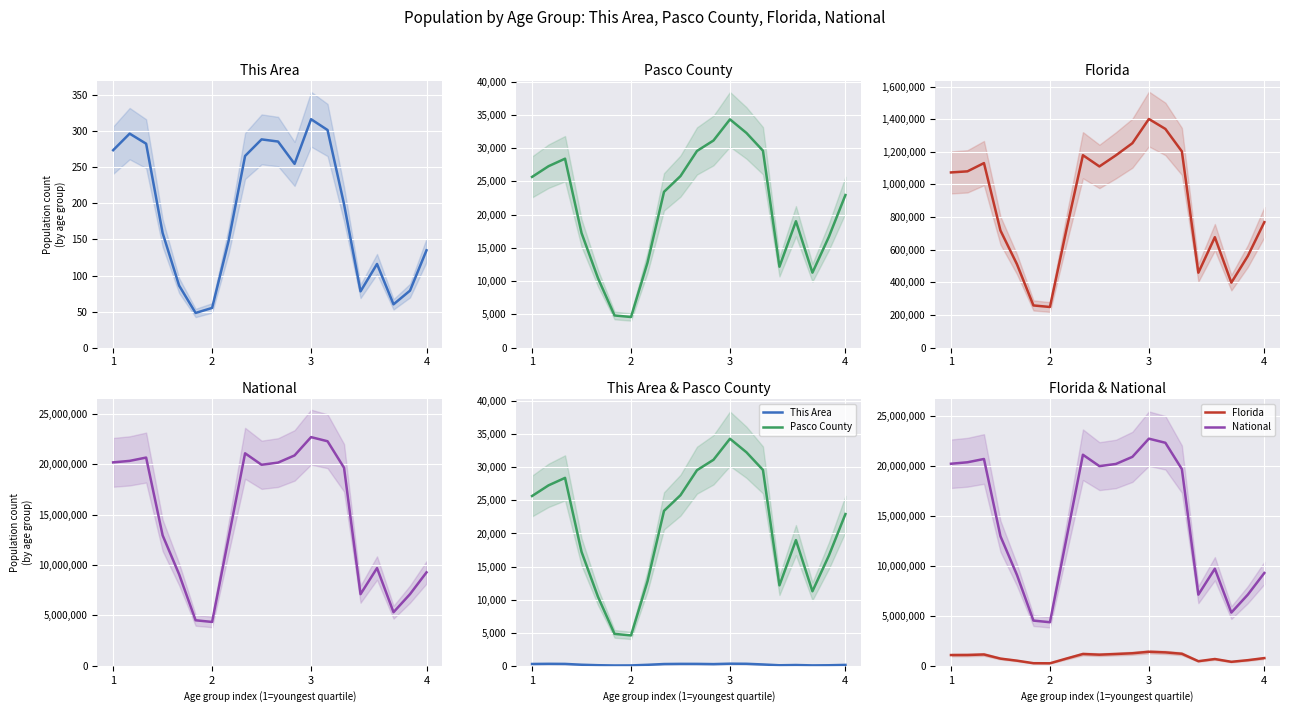

True or false: National has more than 2 interior local peaks.

True